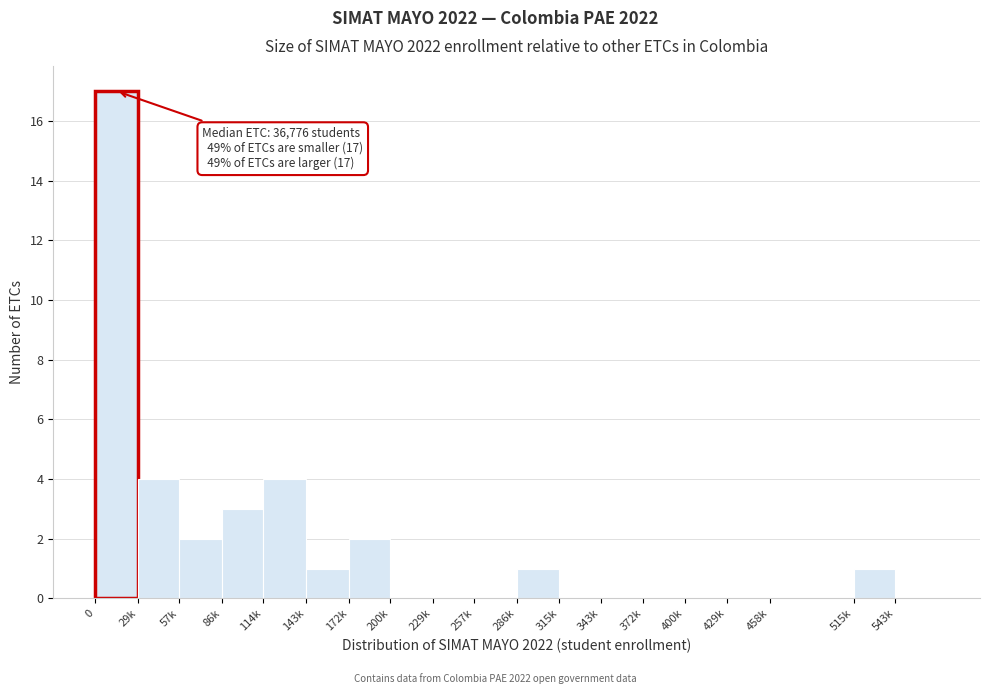

Reading left to right, list all the values displayed in this chart.

0=17	29k=4	57k=2	86k=3	114k=4	143k=1	172k=2	200k=0	229k=0	257k=0	286k=1	315k=0	343k=0	372k=0	400k=0	429k=0	458k=0	515k=1	543k=0